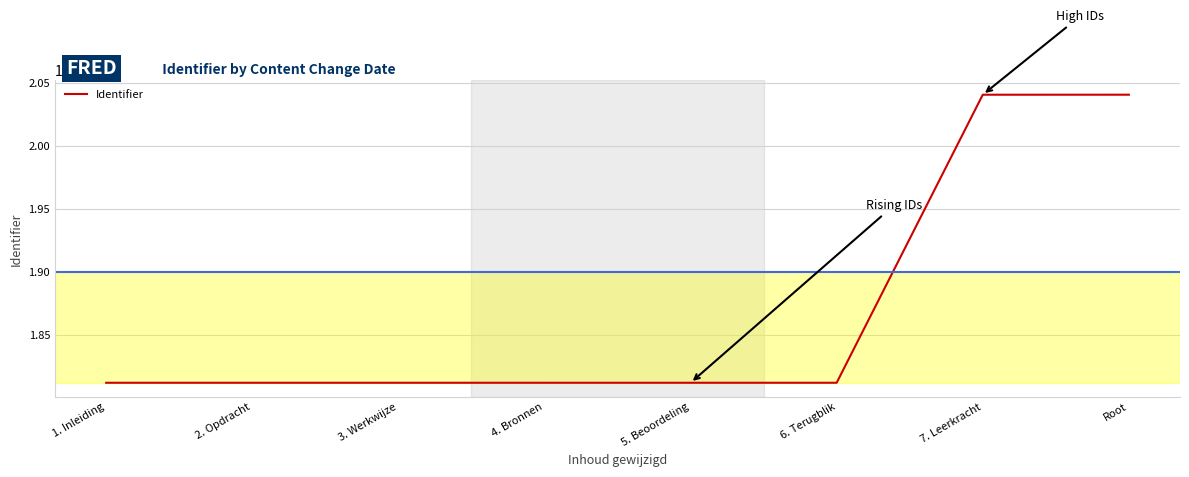

Is it true that the value at 7. Leerkracht is 3605656?

False